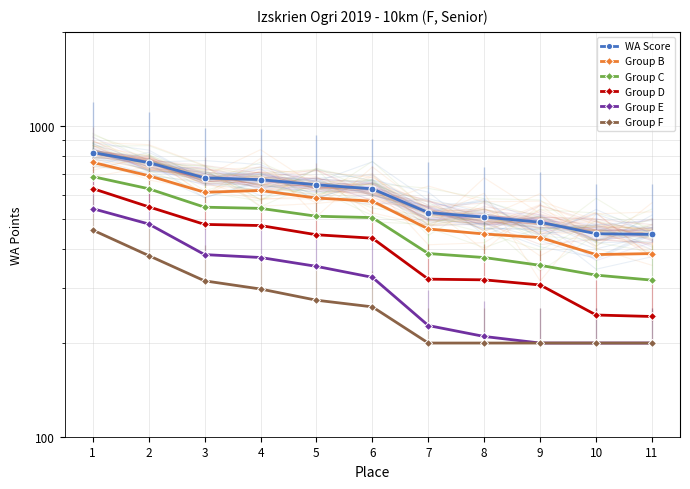

How many lines are shown in the chart?

6